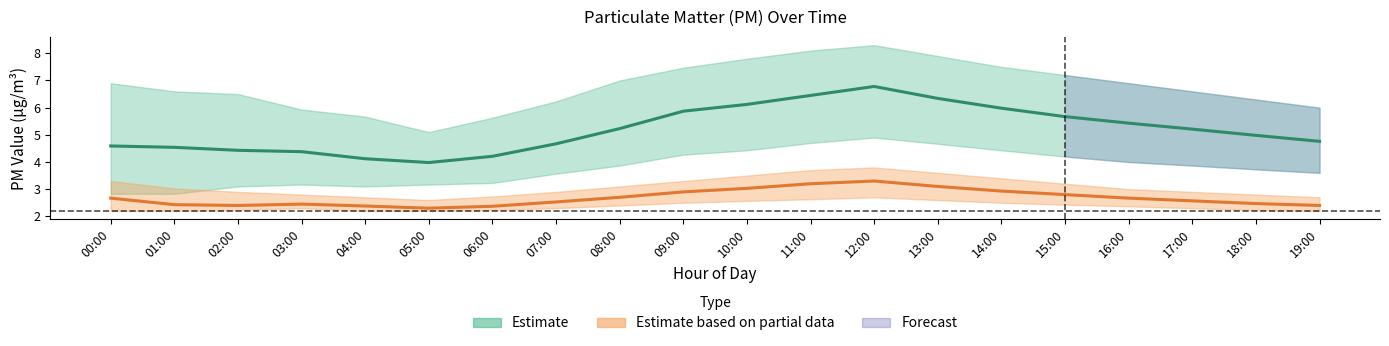

In Estimate based on partial data (P2), how many points are higher than both neighbors (excluding endpoints)?

2